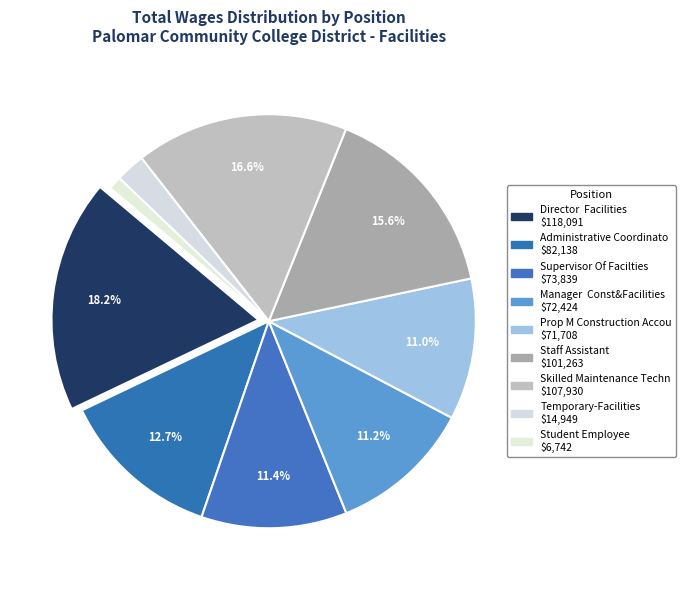

What portion of the pie excludes Supervisor Of Facilties?

88.6%